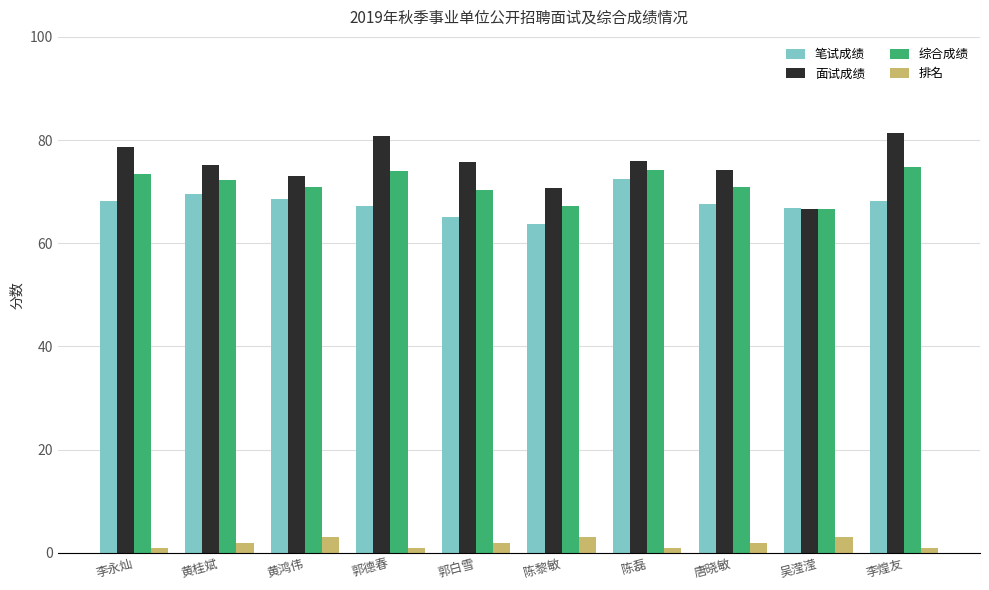

What is the sum of the 排名 values at 唐晓敏 and 李煌友?

3.0